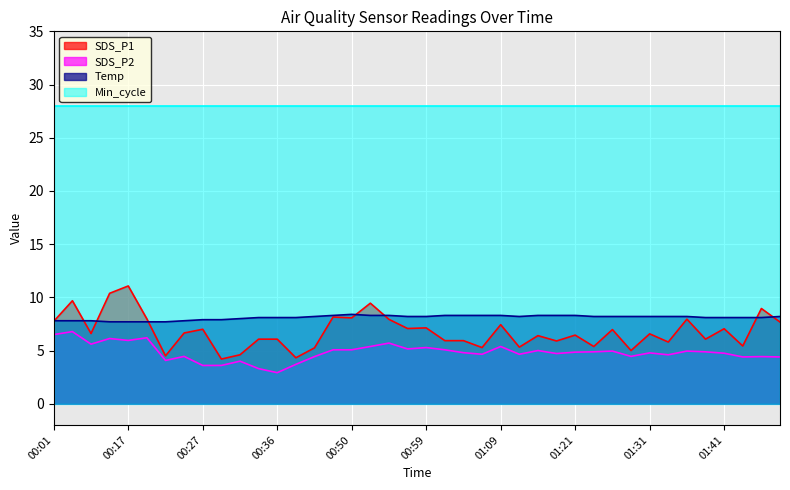

What position from the left is 01:07?

24